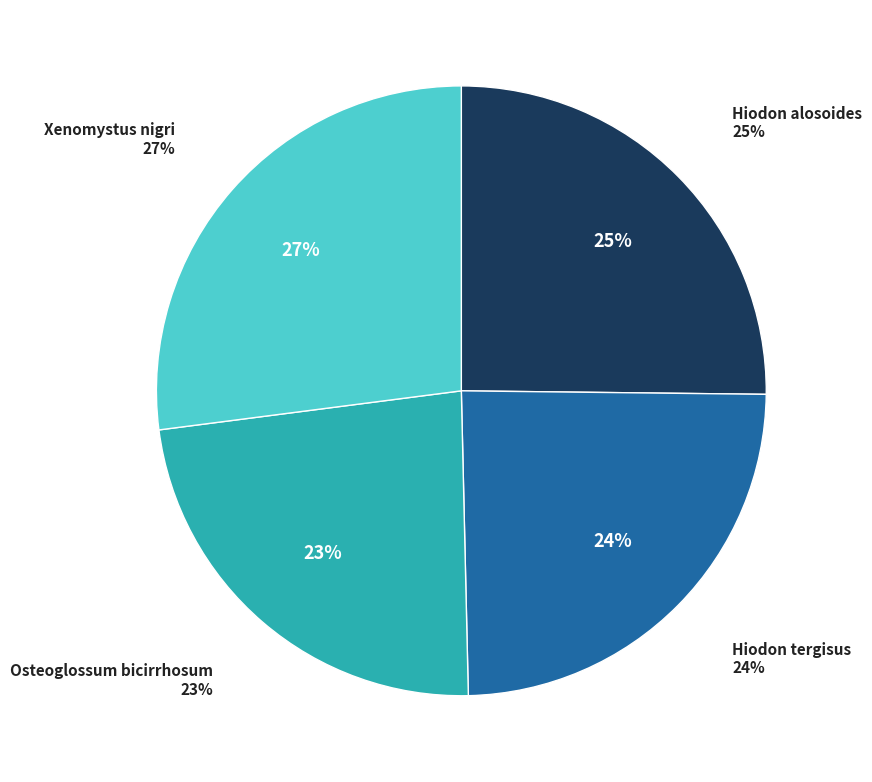

Do Hiodon tergisus and Osteoglossum bicirrhosum together represent more than half of the pie?

No